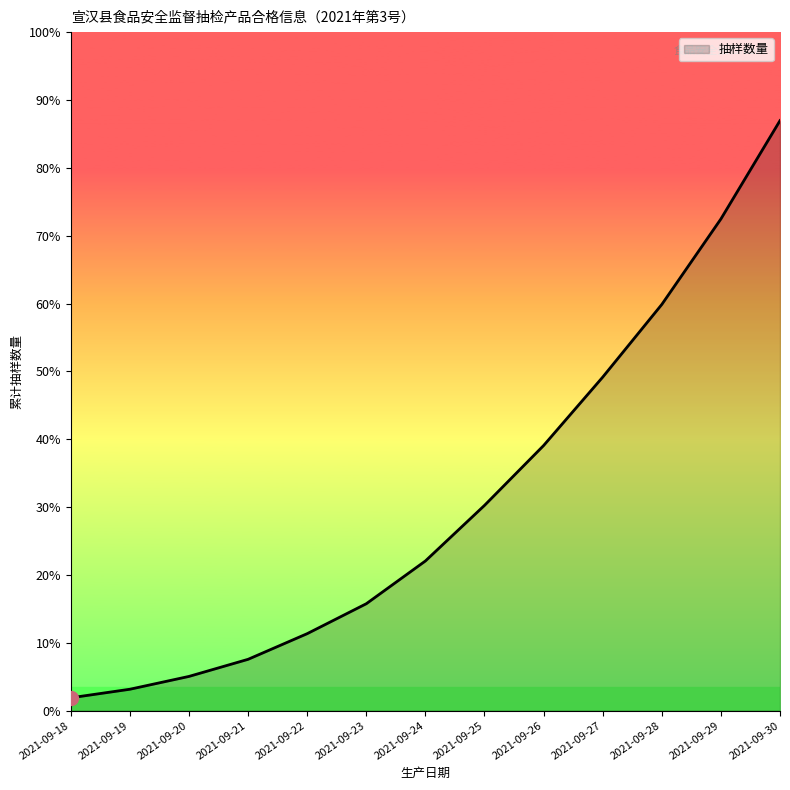

Does the chart have visible grid lines?

No